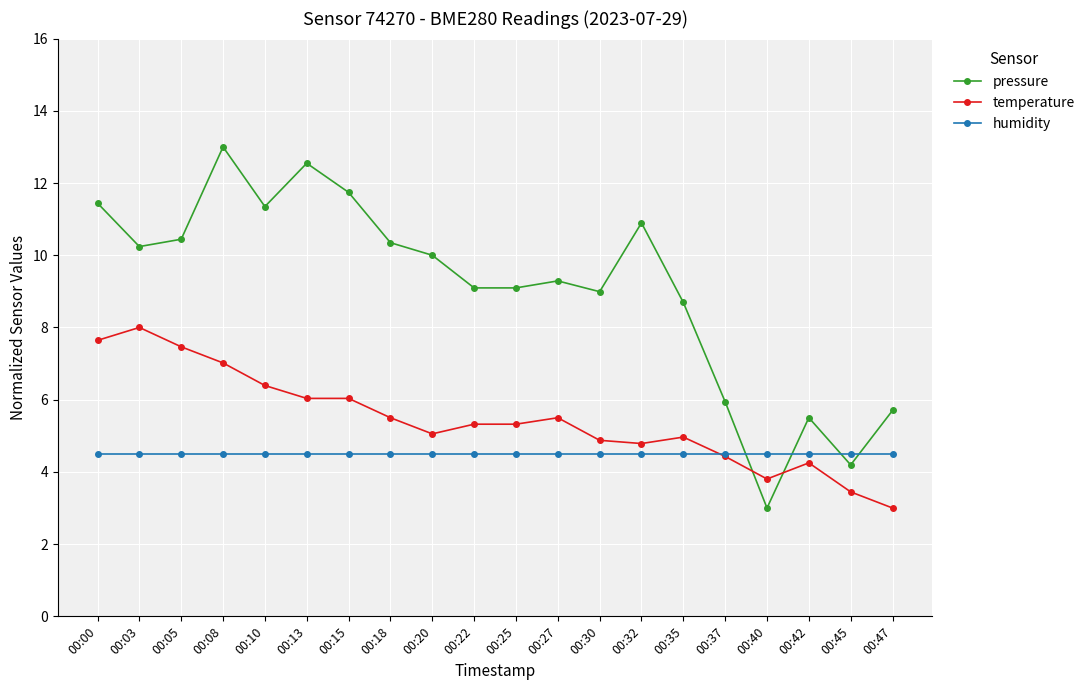

At how many categories does at least one series exceed 7?

15